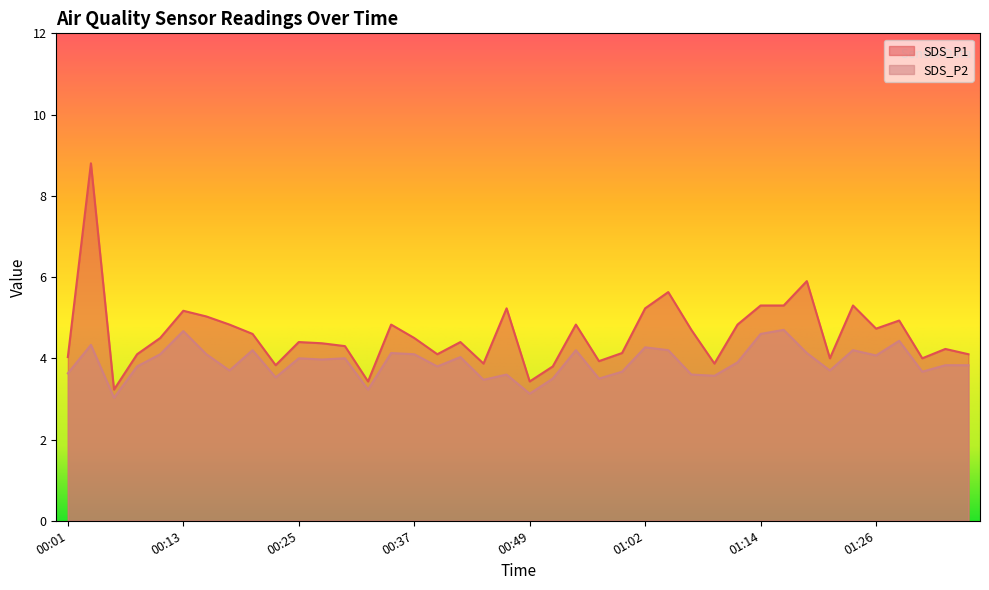

In SDS_P1, how many points are lower than both neighbors (excluding endpoints)?

11